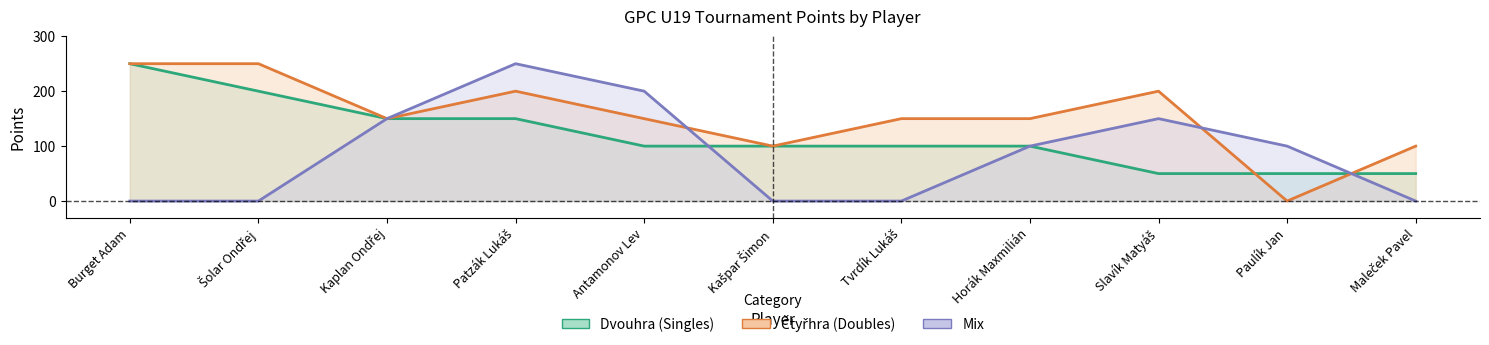

At which category is the sum across all series the highest?

Patzák Lukáš